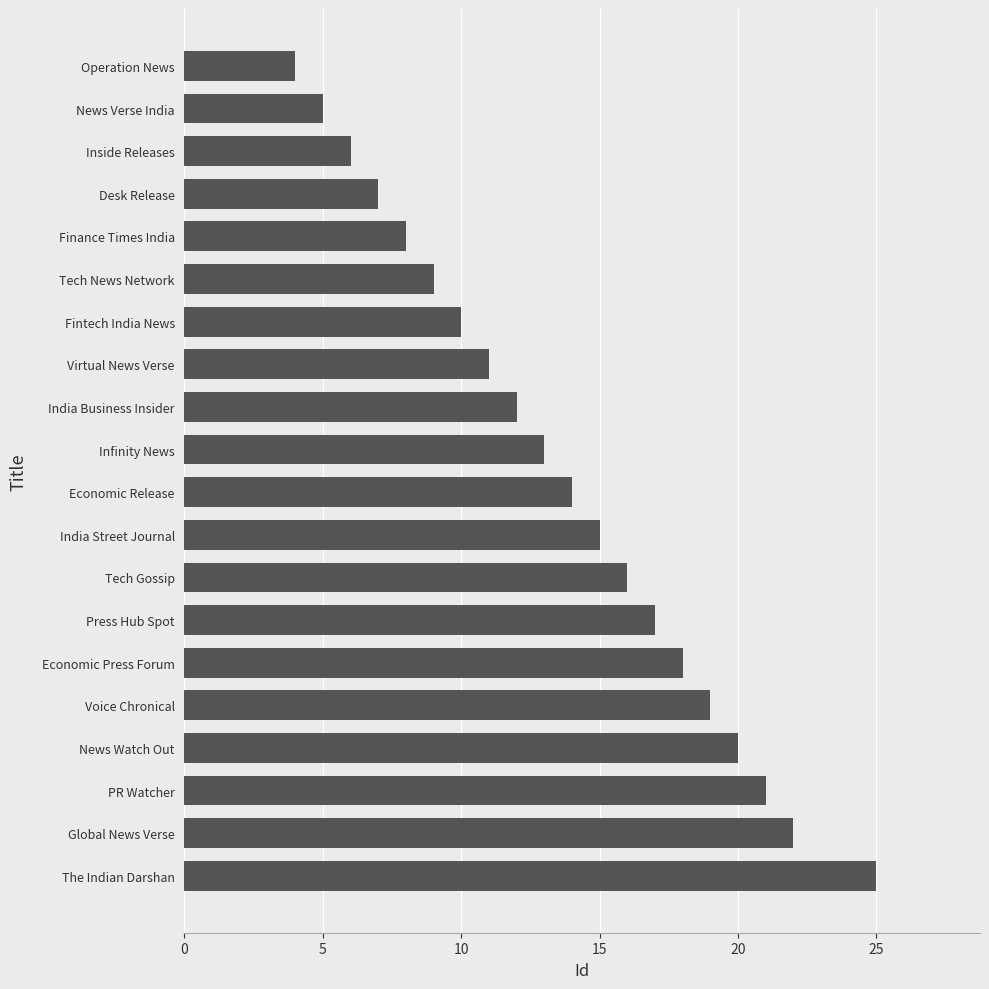

Approximately how many times larger is the value at Operation News compared to Fintech India News?

0.4